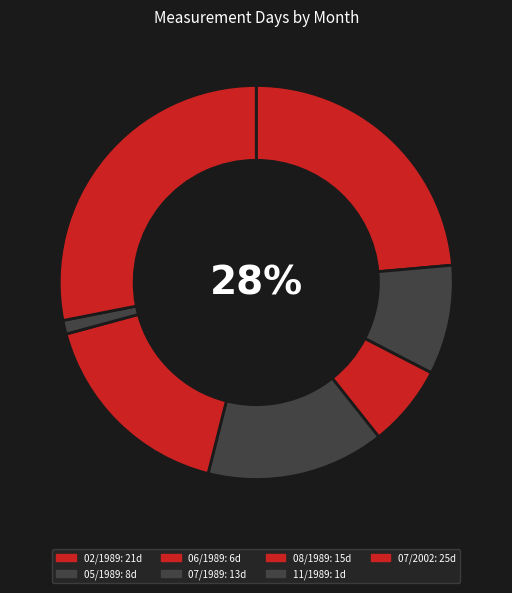

True or false: 07/2002 accounts for 28% of the total.

True